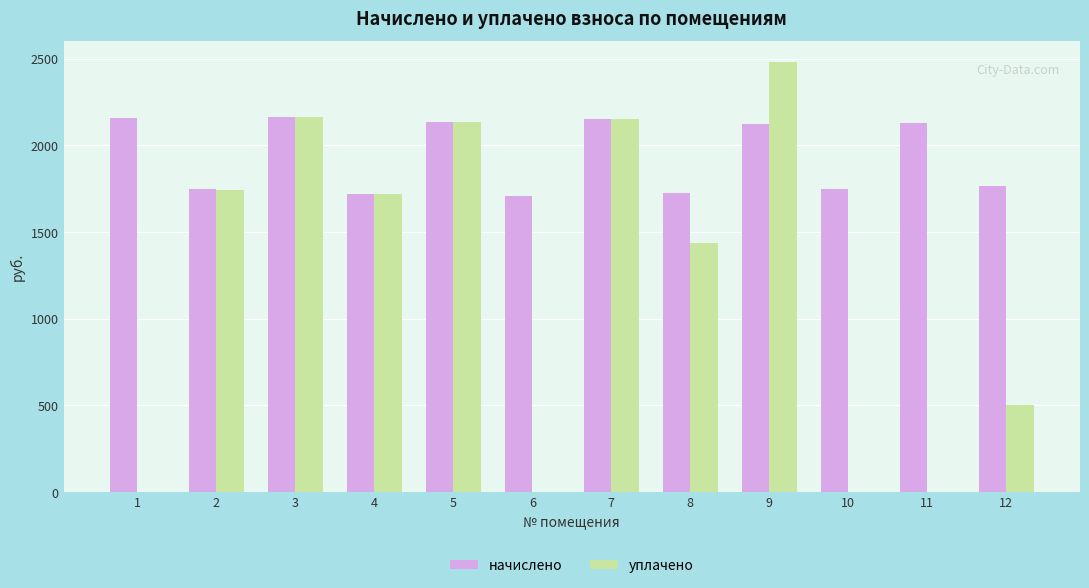

What are all the series names shown in the legend?

начислено, уплачено